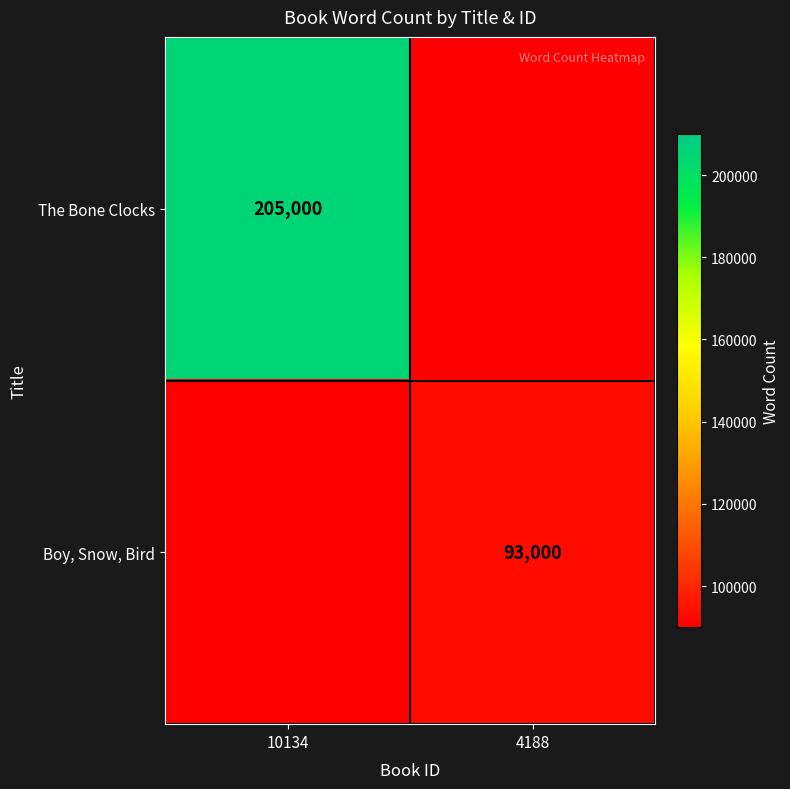

Count the number of data series in this chart.

2